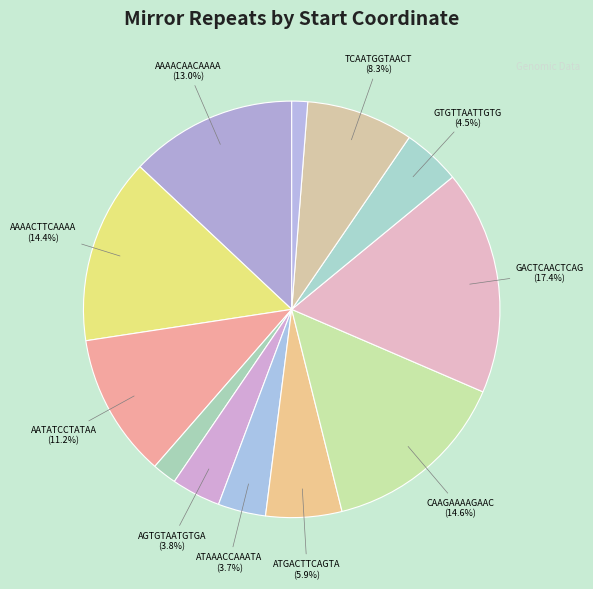

Count the number of slices in the pie.

12